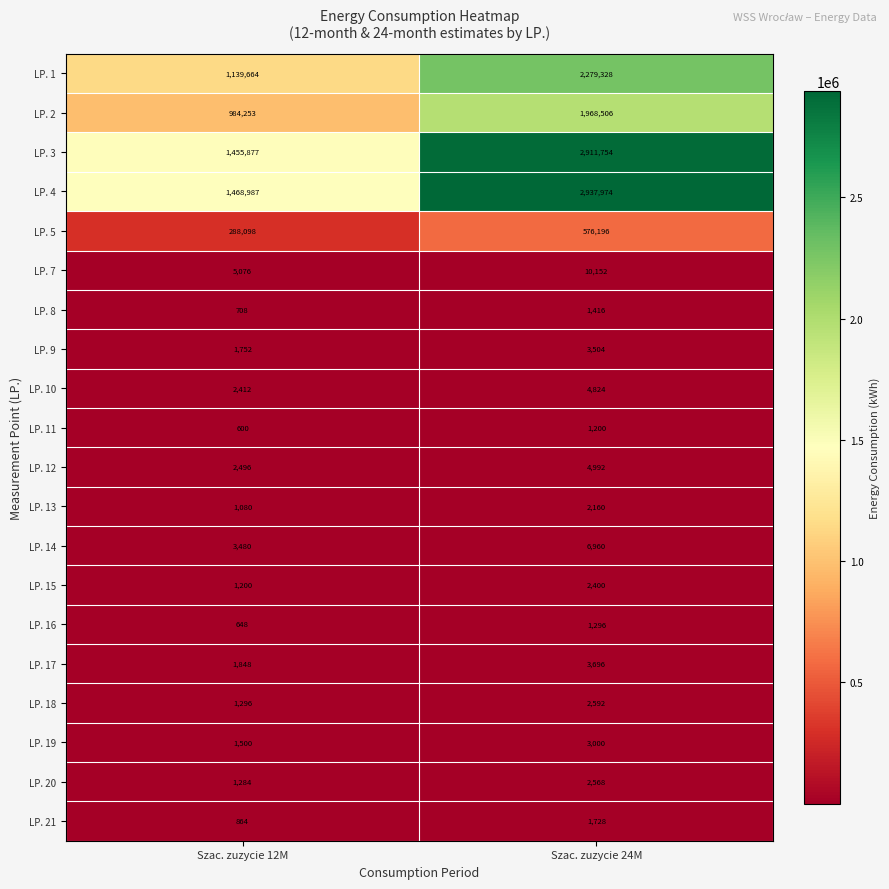

True or false: LP. 3 has a value of 1455877 at Szac. zuzycie 12M.

True